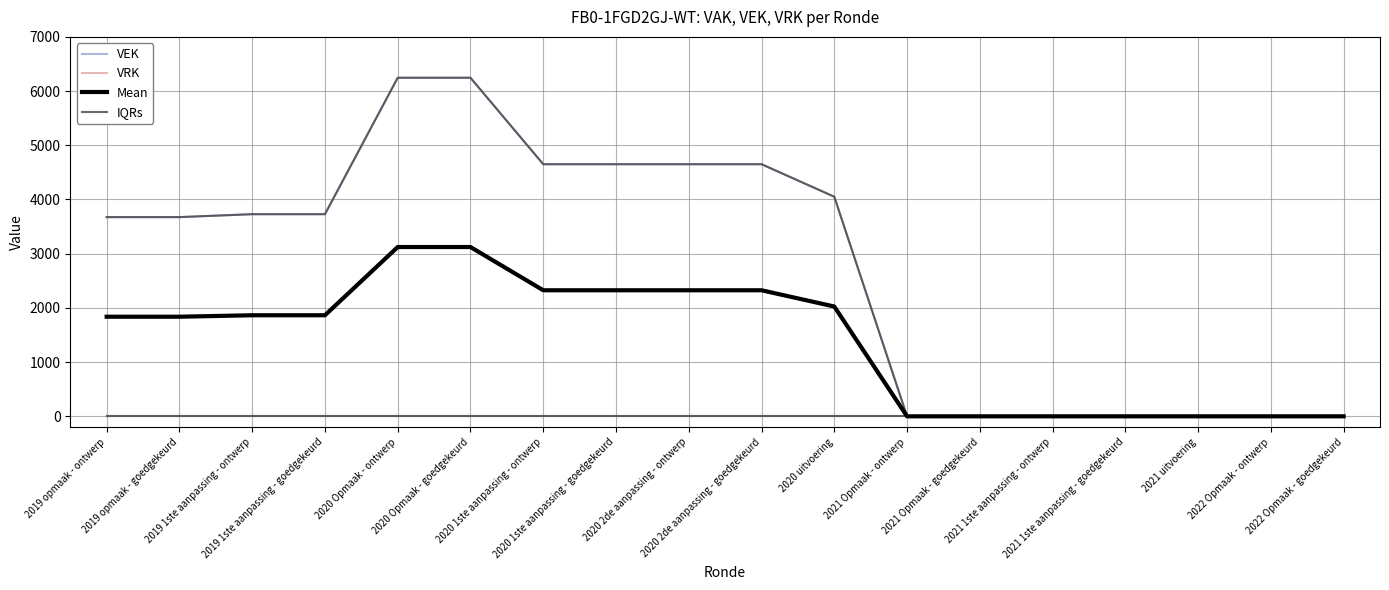

What is the label of the 3rd point from the right?

2021 uitvoering